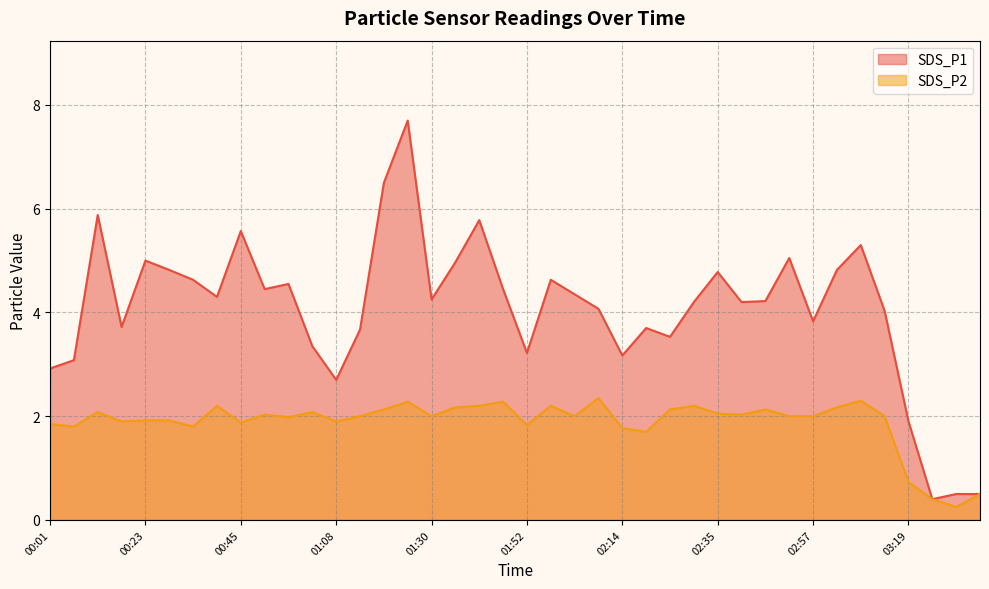

True or false: SDS_P2 and SDS_P1 cross at least once.

False